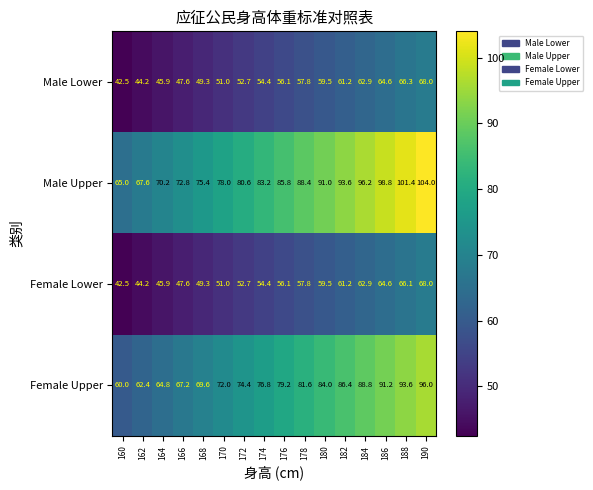

Rank the series at 188 from lowest to highest value.

Female Lower, Male Lower, Female Upper, Male Upper